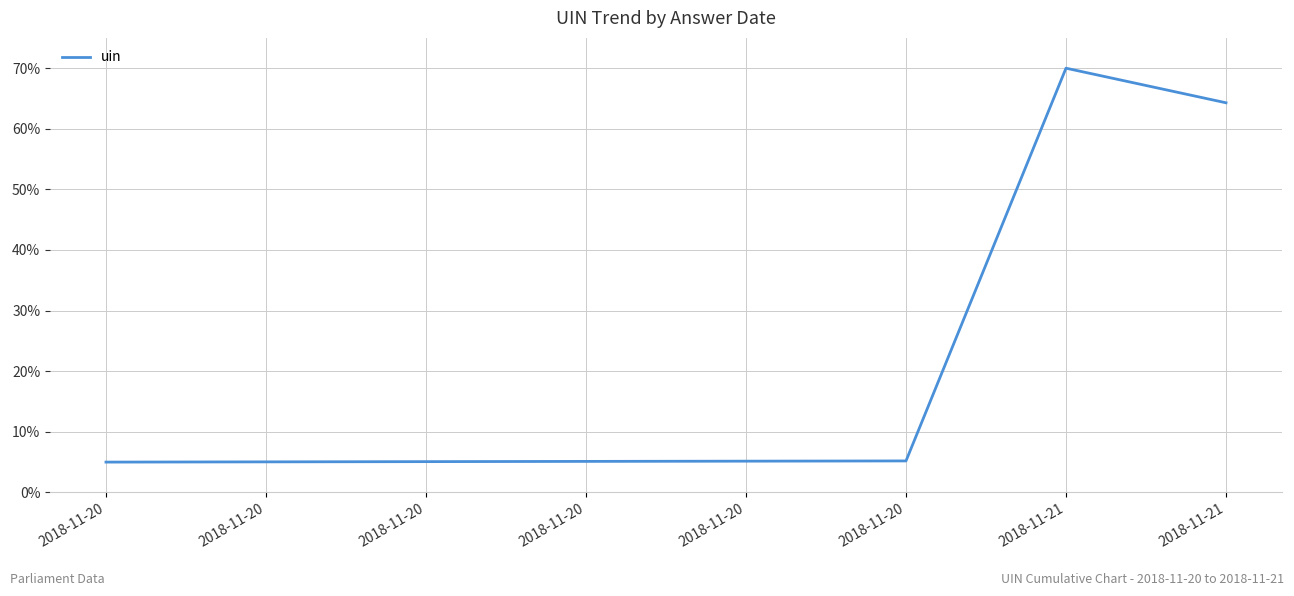

Count the number of categories in the chart.

8